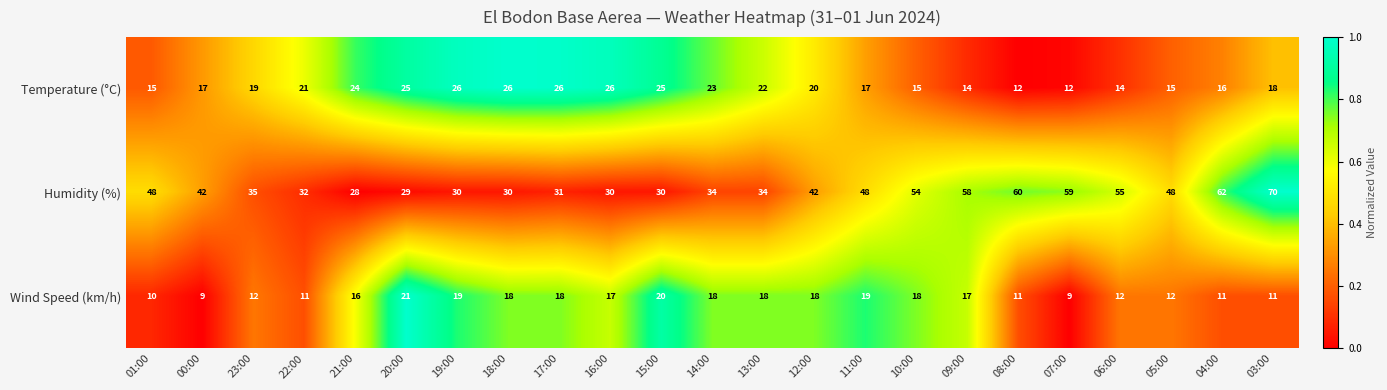

True or false: Wind Speed (km/h) has a value of 9 at 00:00.

True